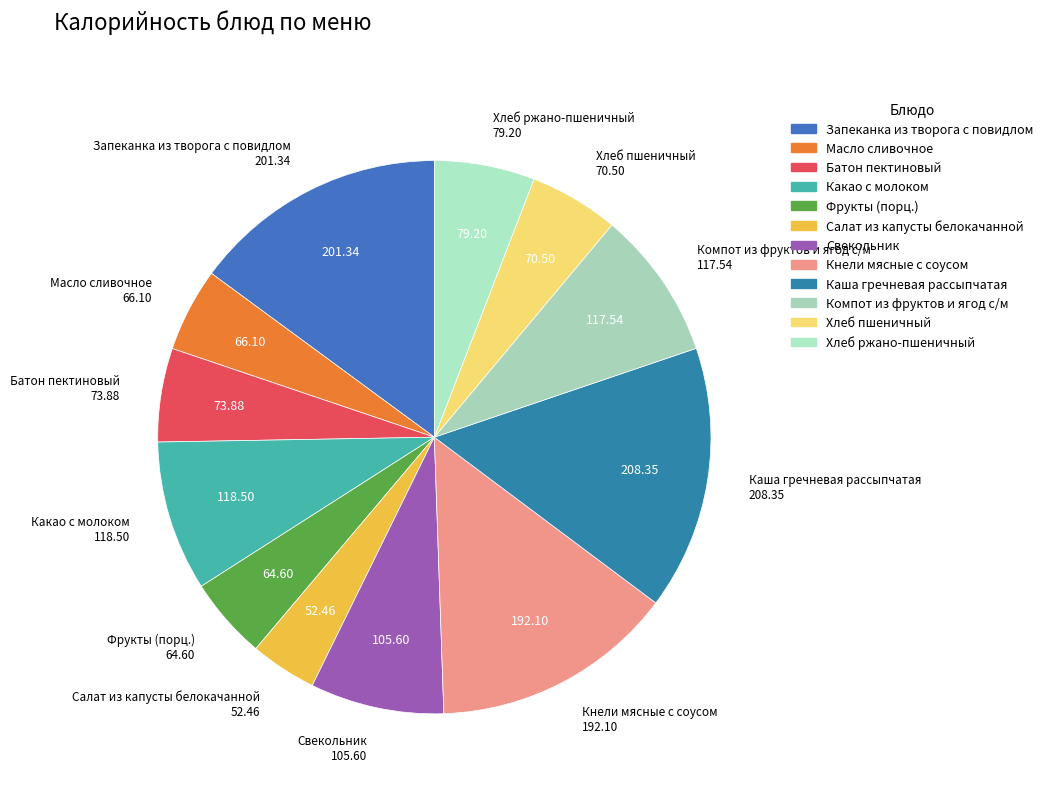

Which slice is the smallest?

Салат из капусты белокачанной